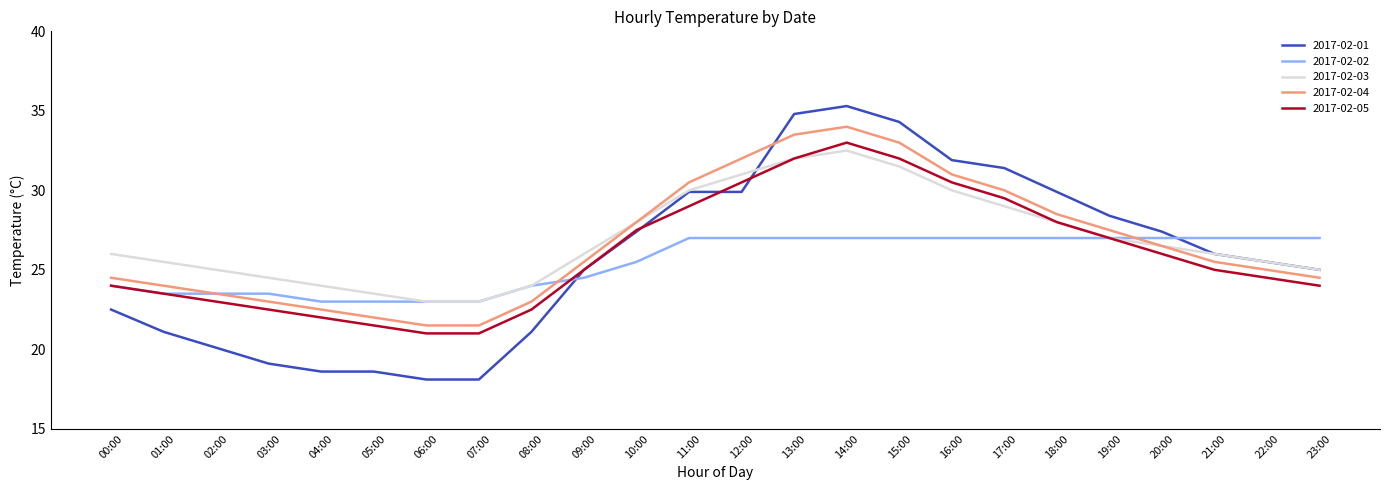

Is it true that 2017-02-03 equals 46.3 at 19:00?

False